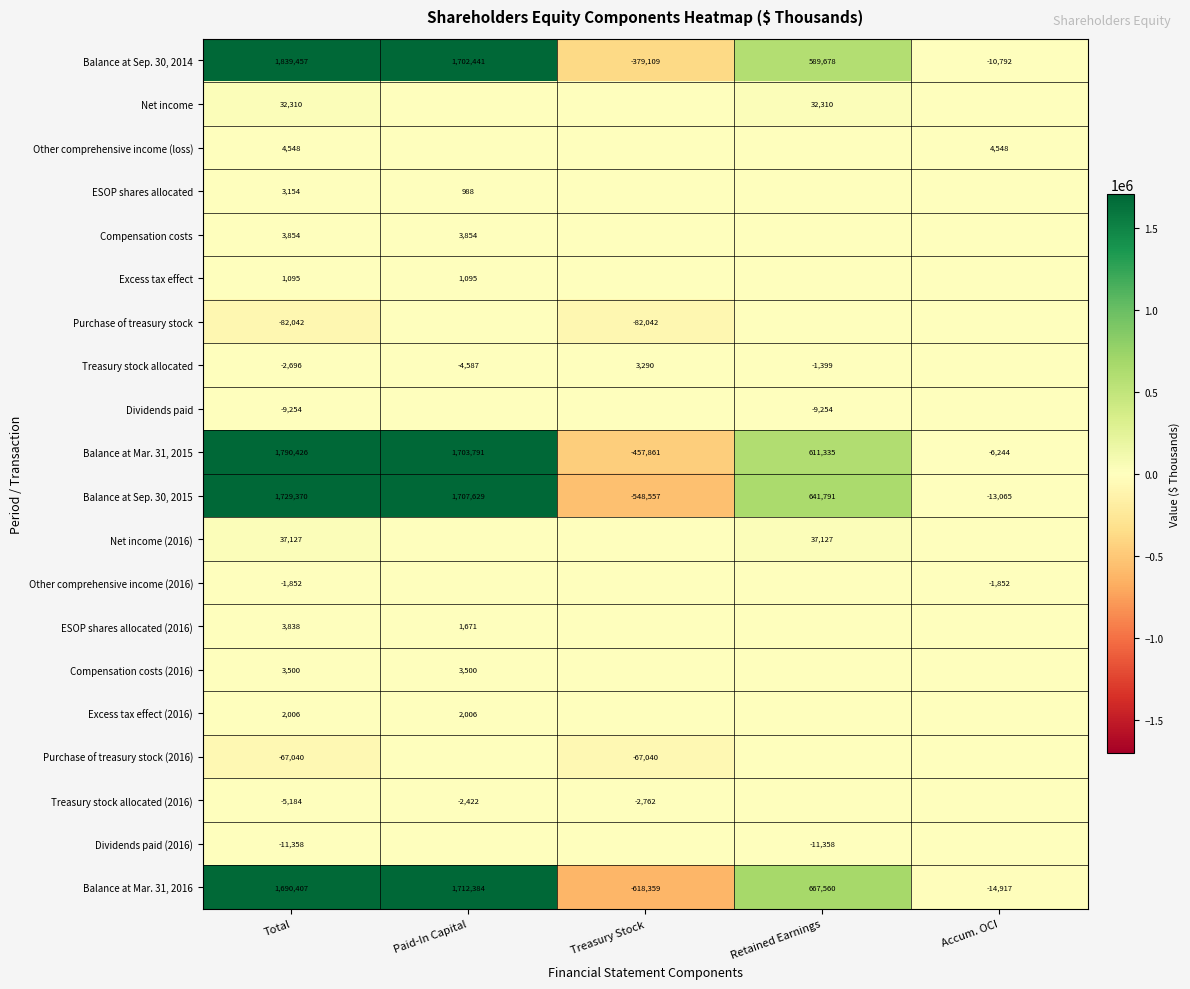

Is it true that Dividends paid equals -15950 at Retained Earnings?

False